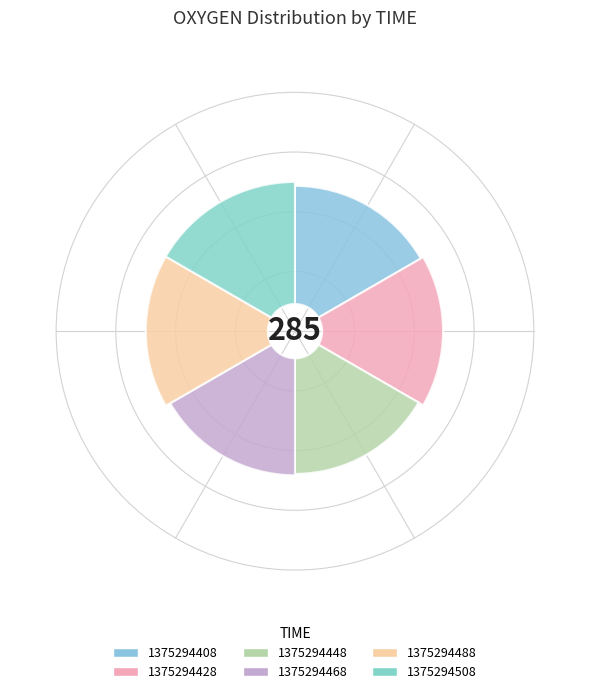

Combined, what portion of the pie is 1375294488 and 1375294448?

33.2%